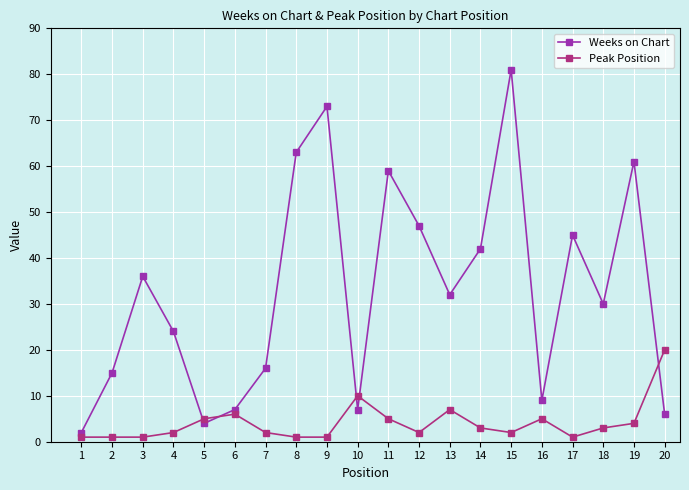

Between 11 and 16, which series saw the biggest shift?

Weeks on Chart